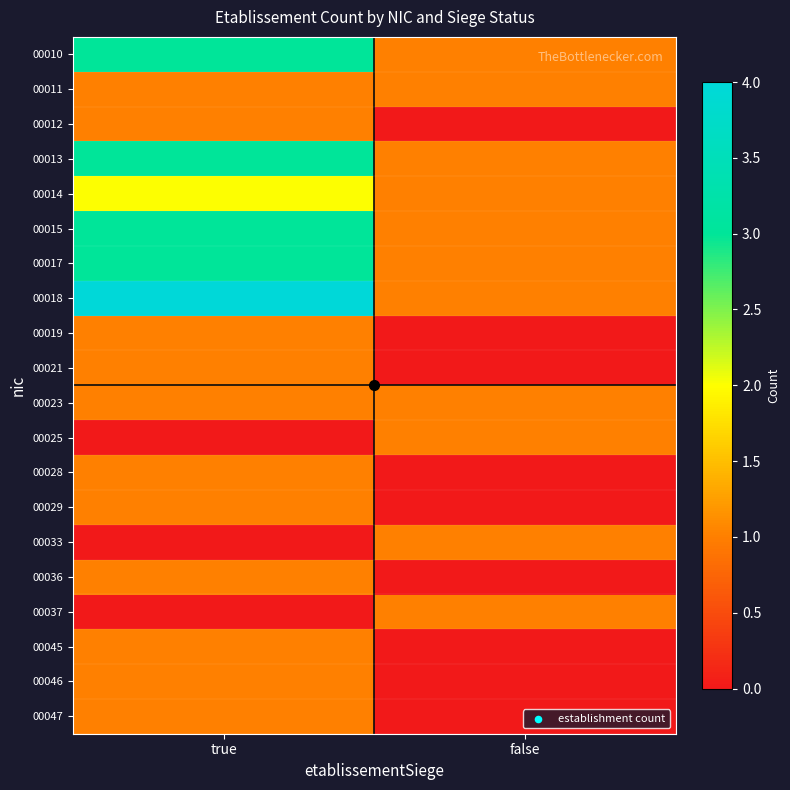

Count the number of data series in this chart.

20